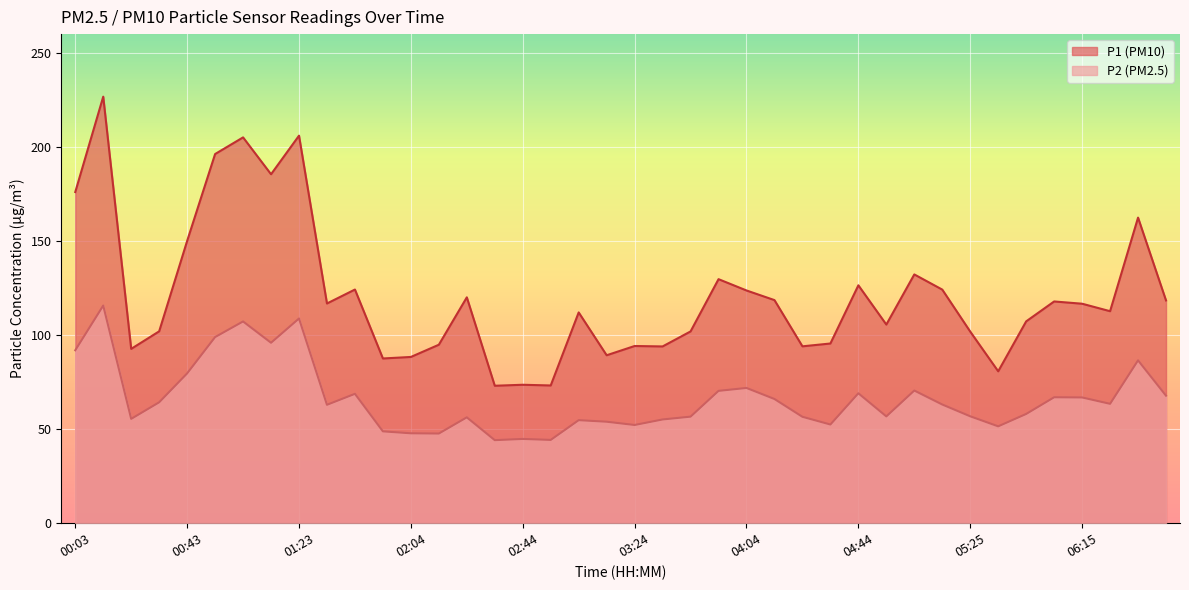

What is the sum of the P2 values at 01:23 and 06:35?

195.4